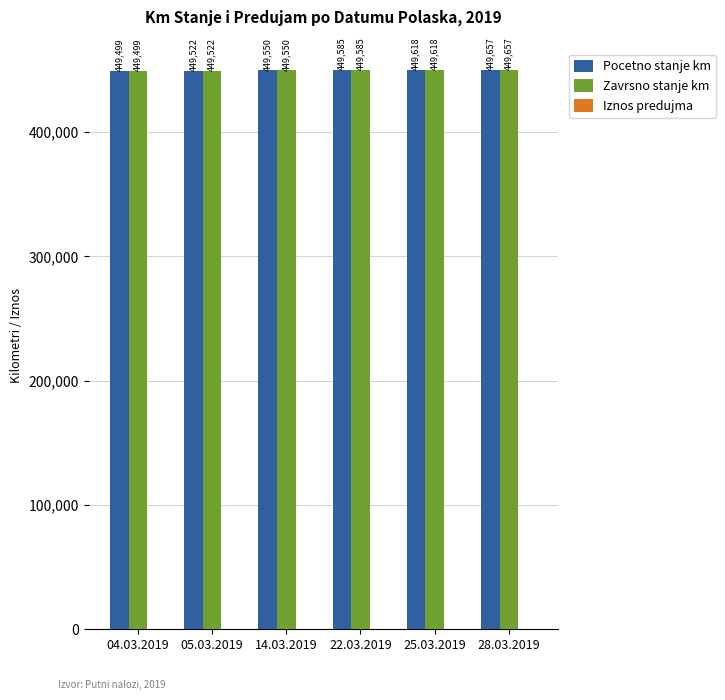

Count the Pocetno stanje km values in the range 449522 to 449618.

4